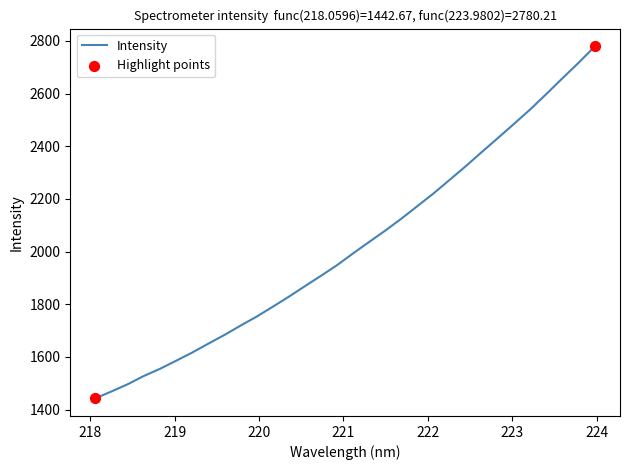

What is the minimum value shown in the chart?

1442.7